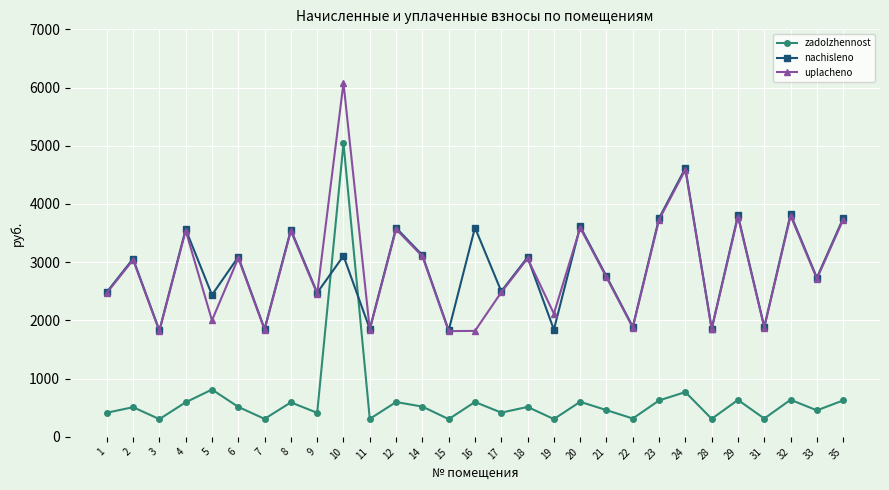

At which category does zadolzhennost reach its first local valley?

3